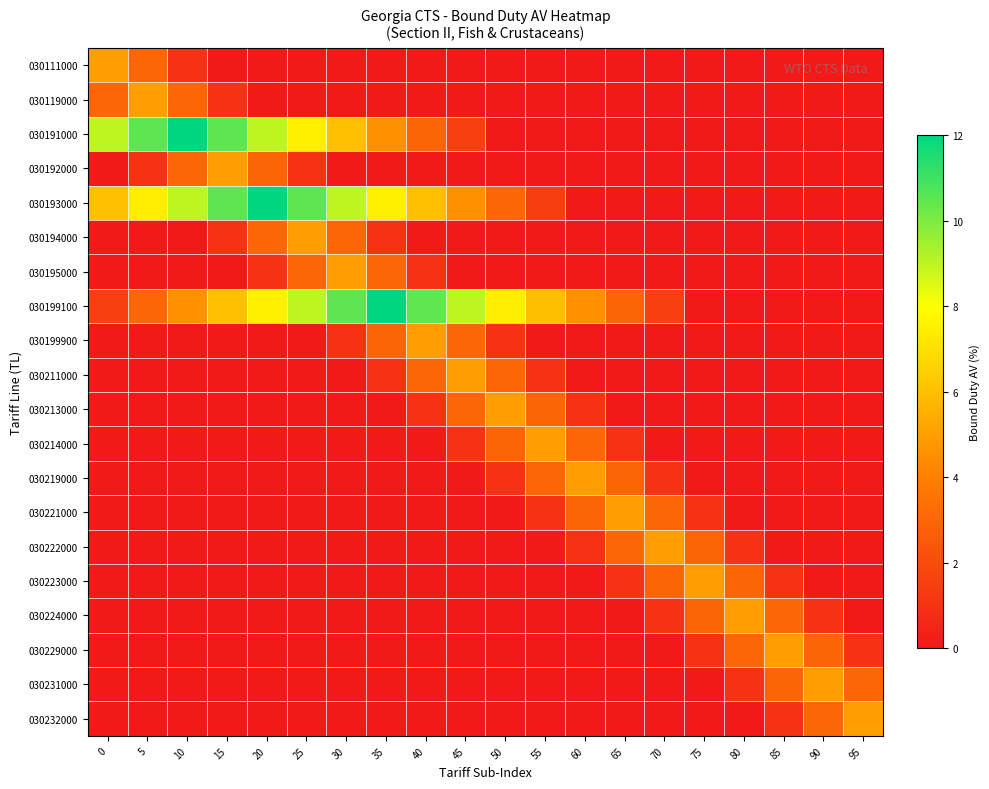

How many categories are shown in the chart?

20